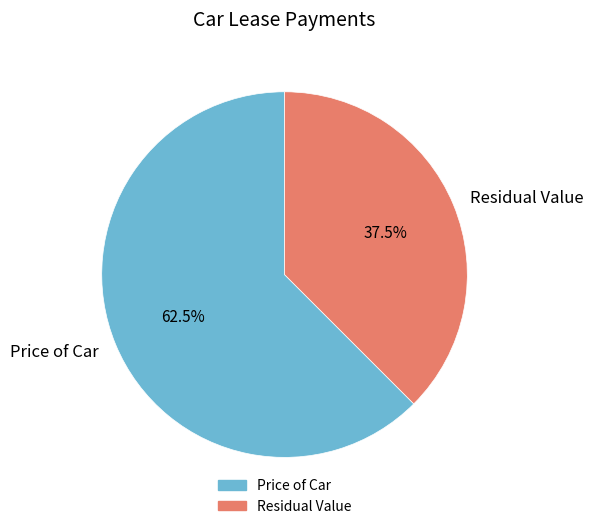

Which has a higher value, Price of Car or Residual Value?

Price of Car